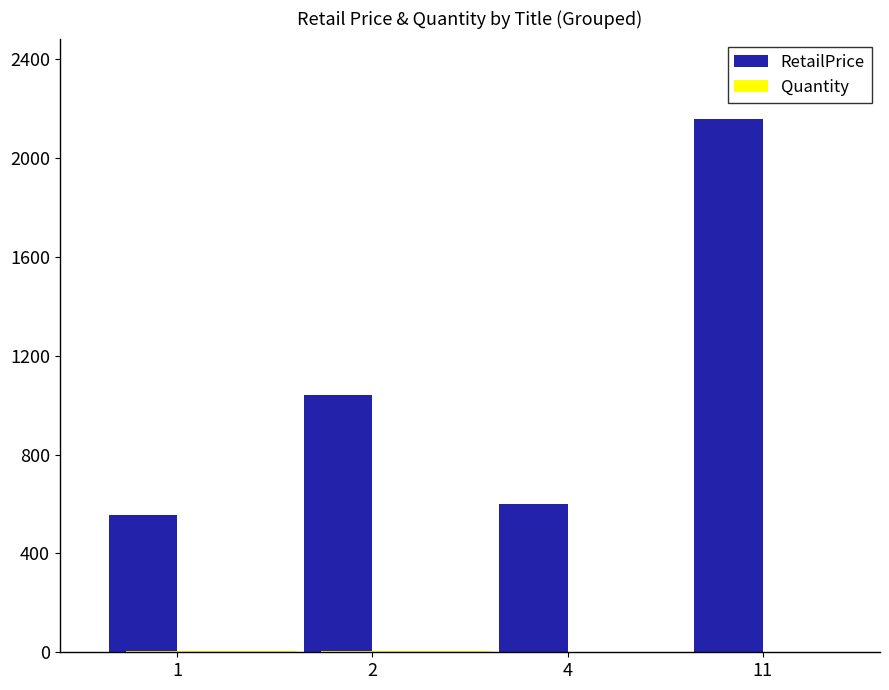

At which category is the sum across all series the highest?

11